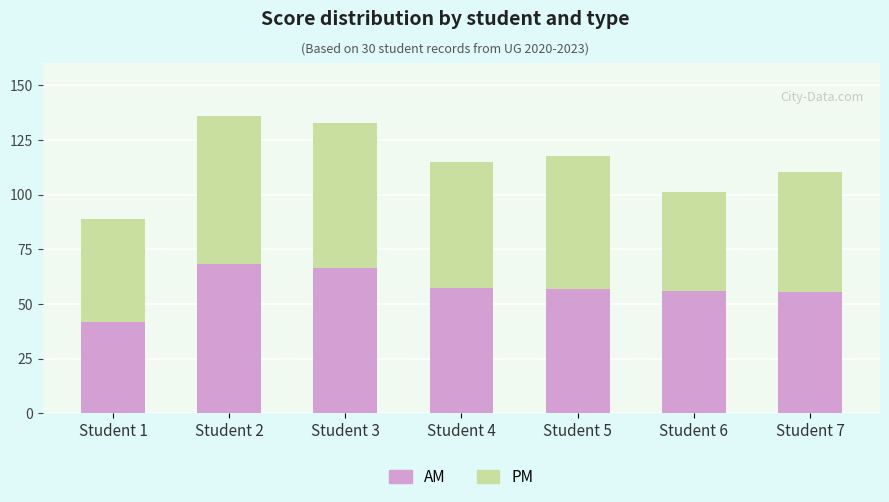

What is the difference between the second highest and second lowest values in the AM series?

11.2